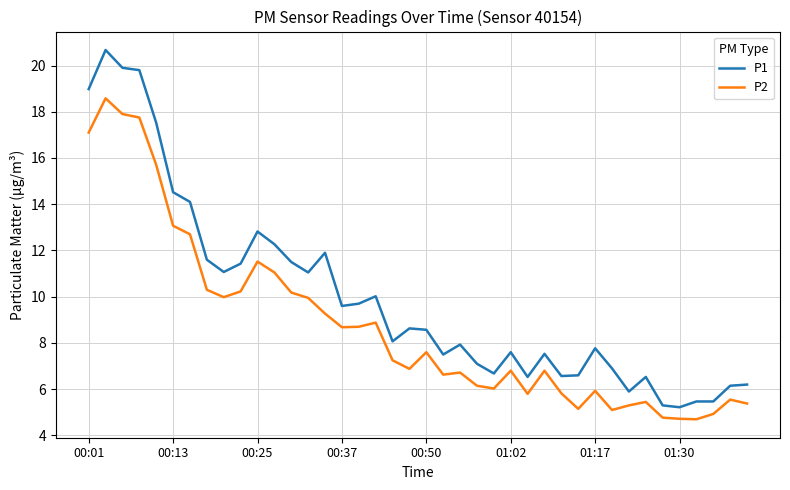

True or false: P1 and P2 intersect in this chart.

False